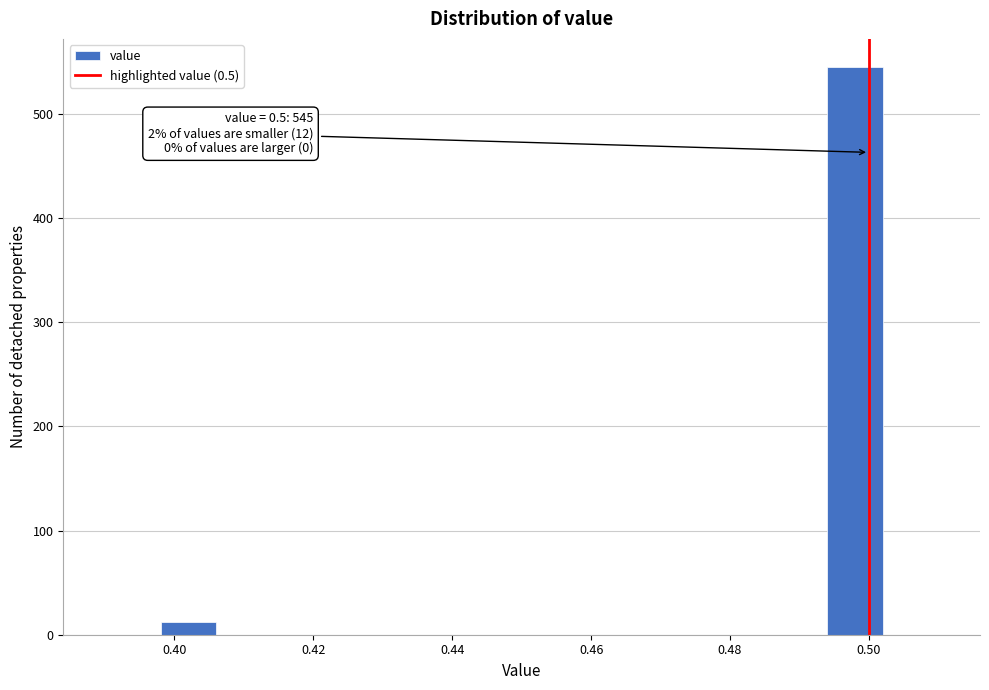

Which range on the x-axis has the tallest bar?

0.494 to 0.502